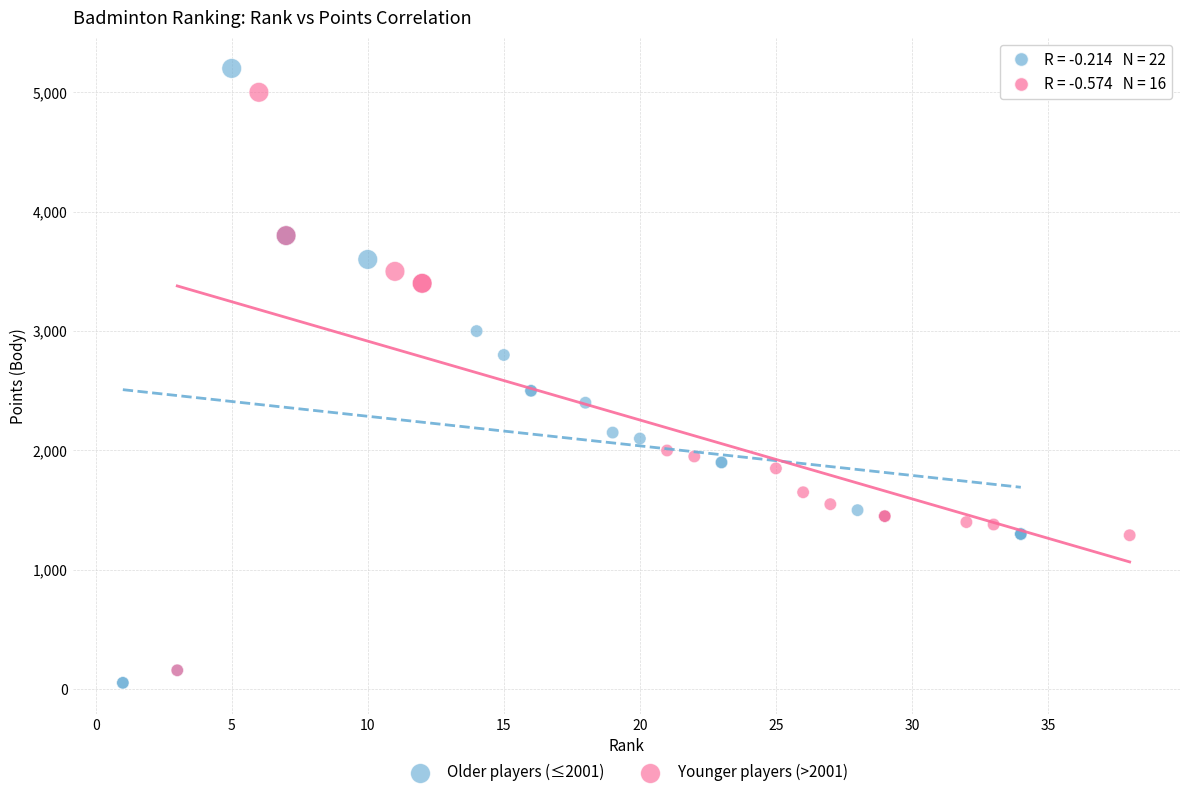

Which series has the largest Y range (max minus min)?

Older players (≤2001)